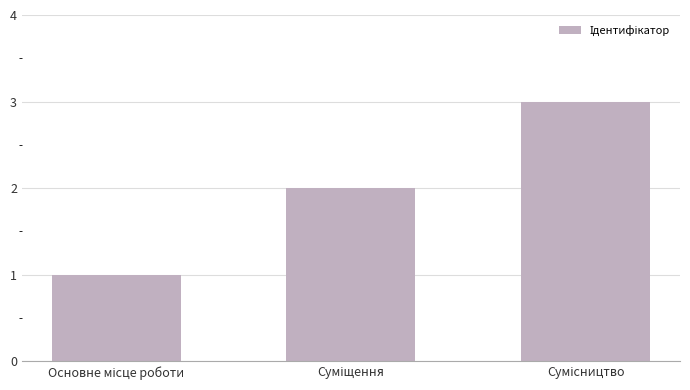

What is the minimum value shown in the chart?

1